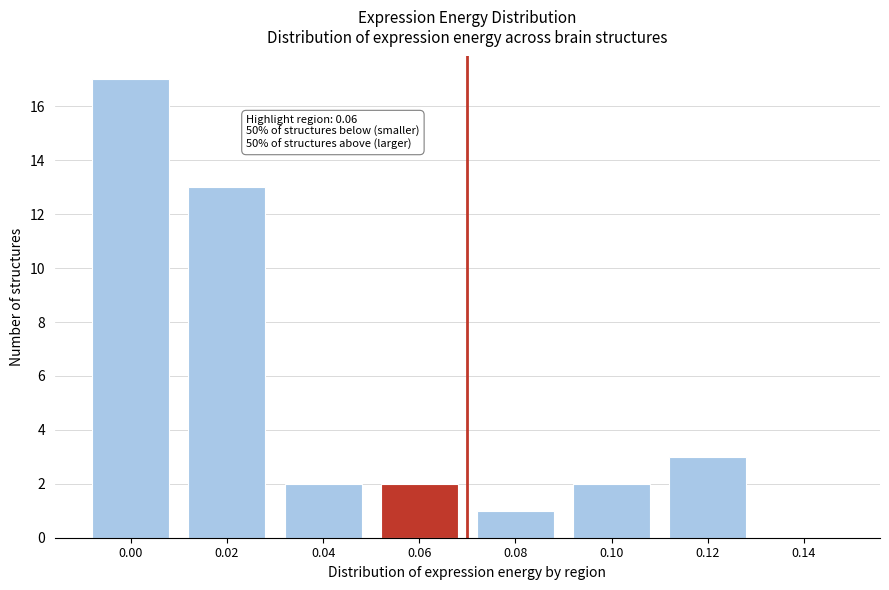

Reading left to right, list all the values displayed in this chart.

0.00=17	0.02=13	0.04=2	0.06=2	0.08=1	0.10=2	0.12=3	0.14=0